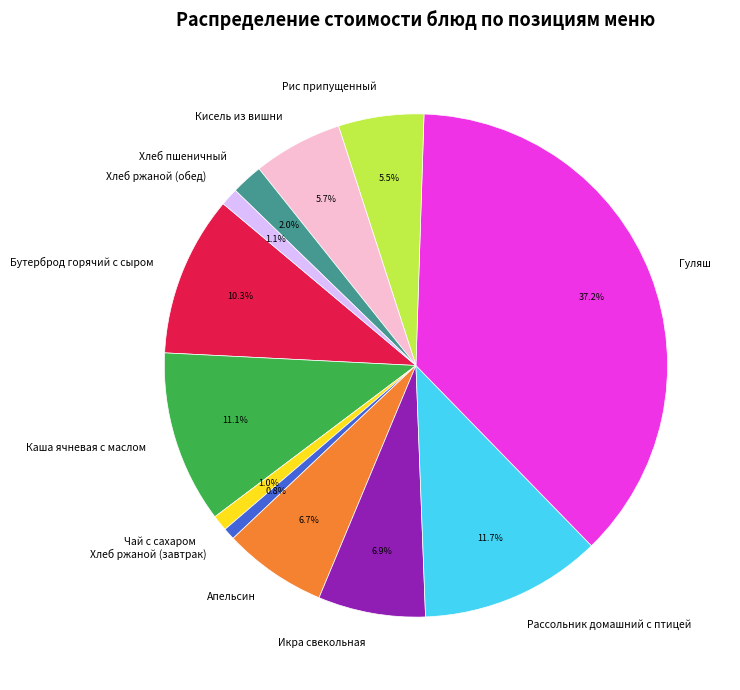

Combined, do Каша ячневая с маслом and Хлеб ржаной (завтрак) account for over 50%?

No